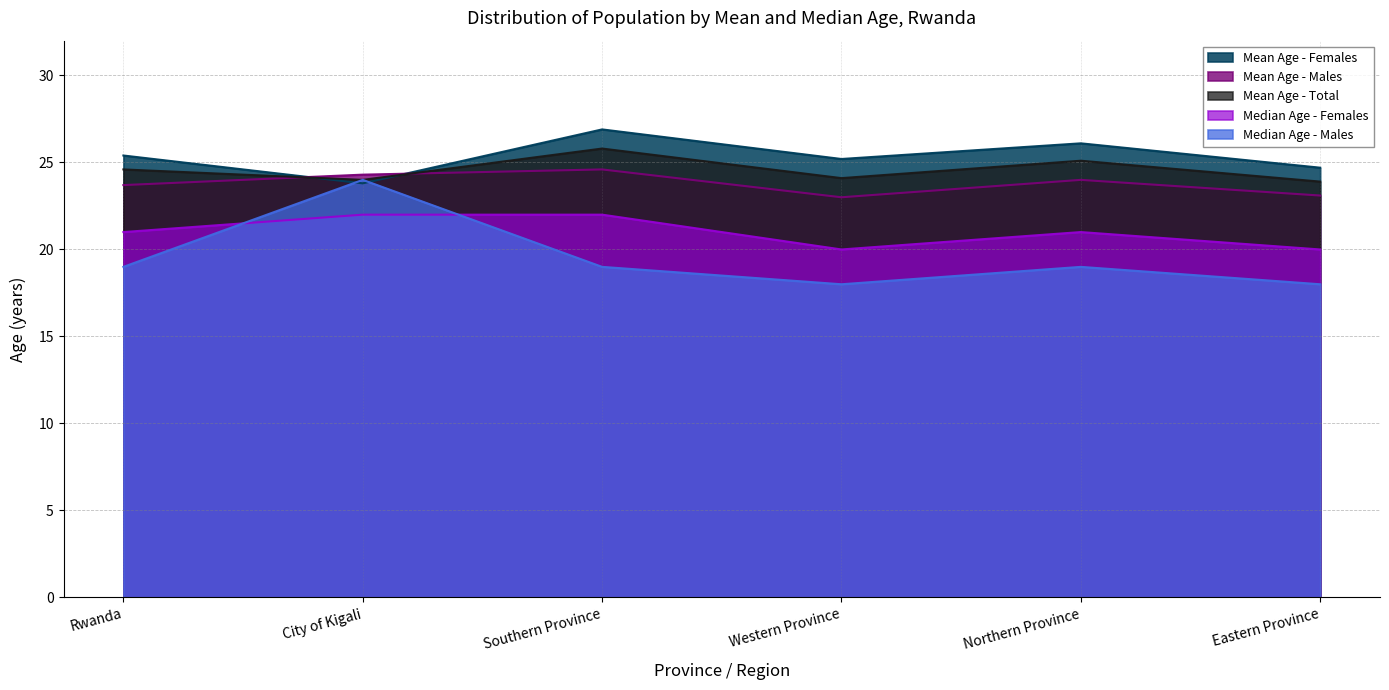

Where is the first local maximum for Mean Age - Males?

Southern Province